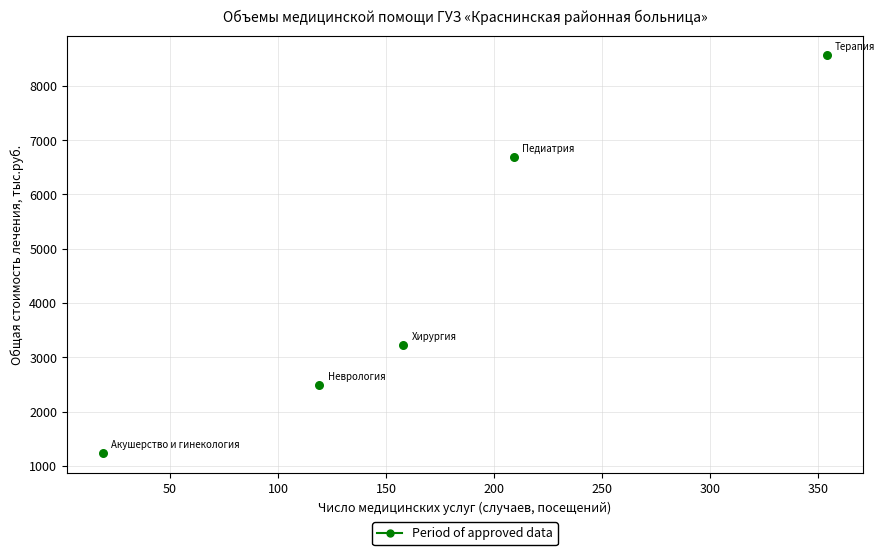

What is the average Y value?

4439.4